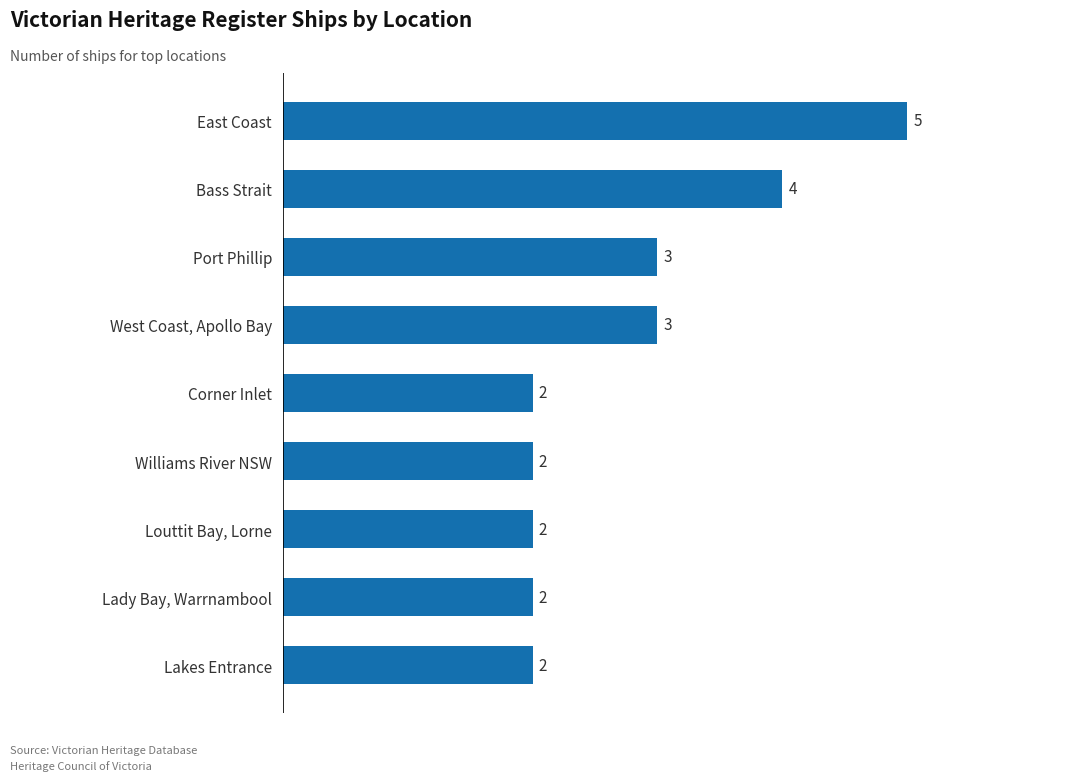

What is the minimum value shown in the chart?

2